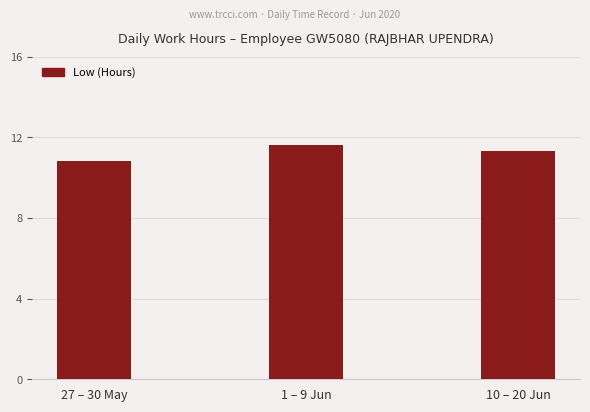

The chart shows a value of 11.3 at 10 – 20 Jun. True or false?

True